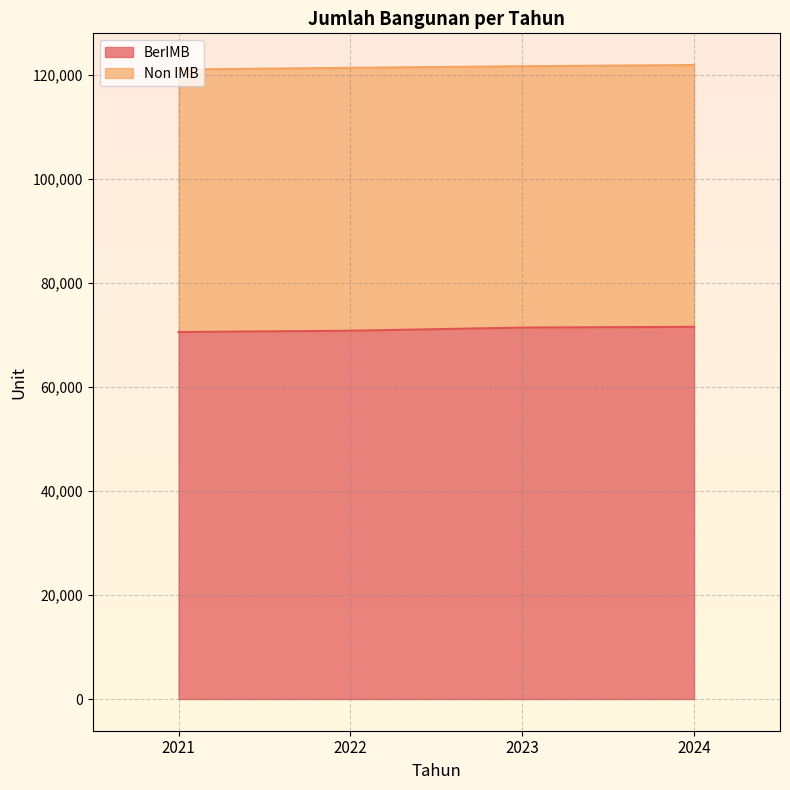

Does the chart display data point markers on the line(s)?

No